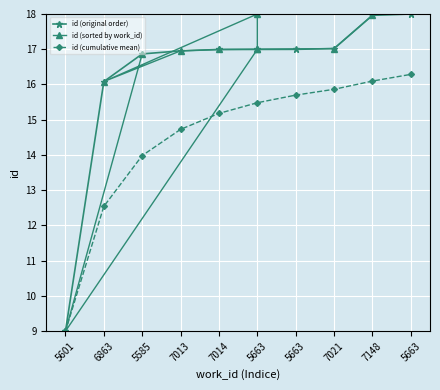

Reading right to left, extract all data points from this chart.

id (original order): 18.0	18.0	17.0	17.0	17.0	17.0	17.0	16.9	16.1	9.0
id (sorted by work_id): 18.0	17.0	17.0	17.0	16.1	18.0	17.0	17.0	9.0	16.9
id (cumulative mean): 16.3	16.1	15.9	15.7	15.5	15.2	14.7	14.0	12.5	9.0